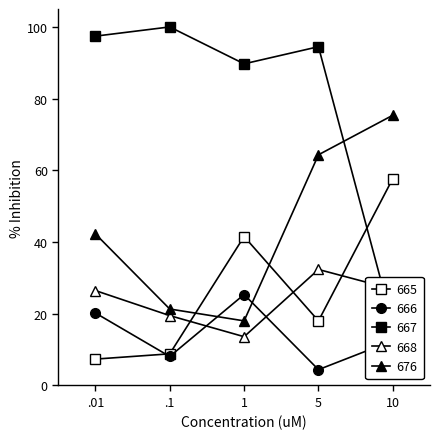

What is the maximum value shown in the chart?

100.0